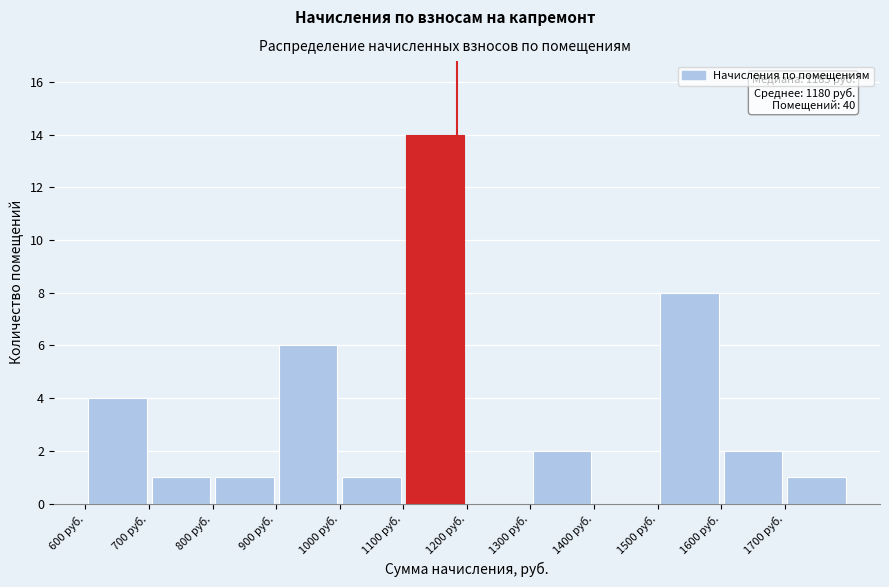

Over which range of the x-axis is the bar tallest?

1100 to 1200